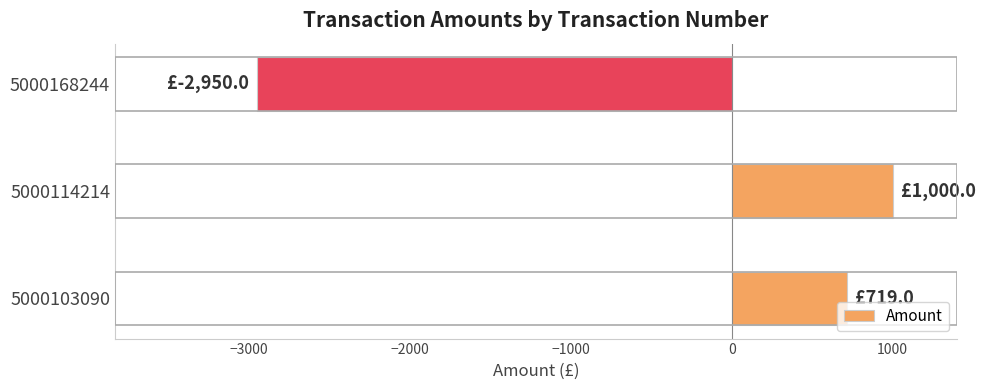

Which category has the lowest value across all series?

5000168244